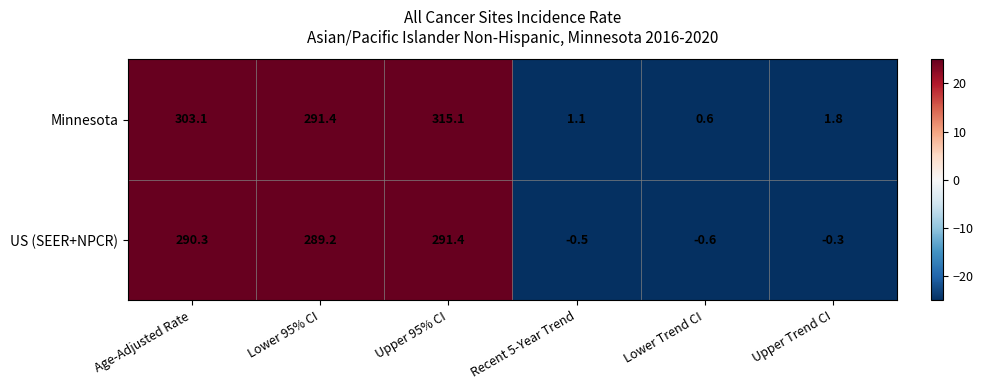

True or false: US (SEER+NPCR) has a value of -1.0 at Lower Trend CI.

False